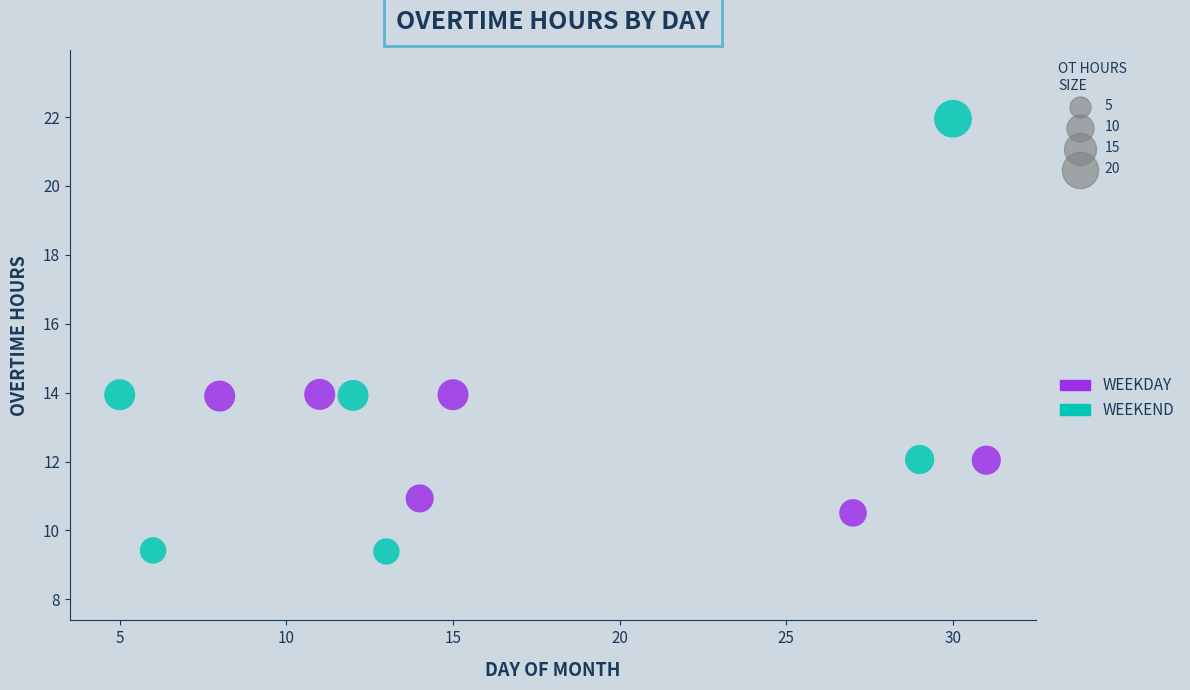

Which series contains the highest Y value?

WEEKEND